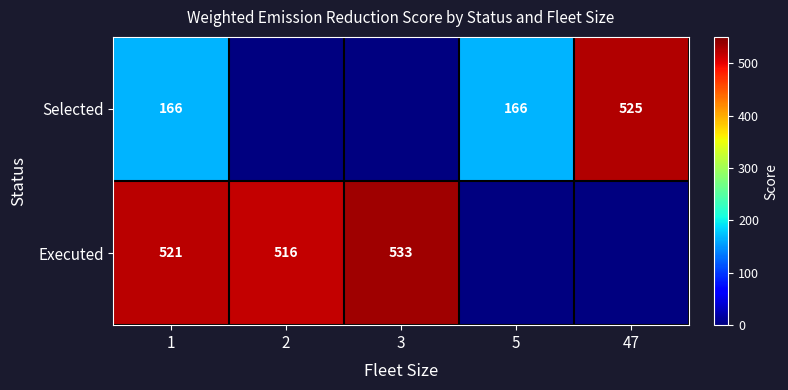

How many distinct data groups are displayed?

2